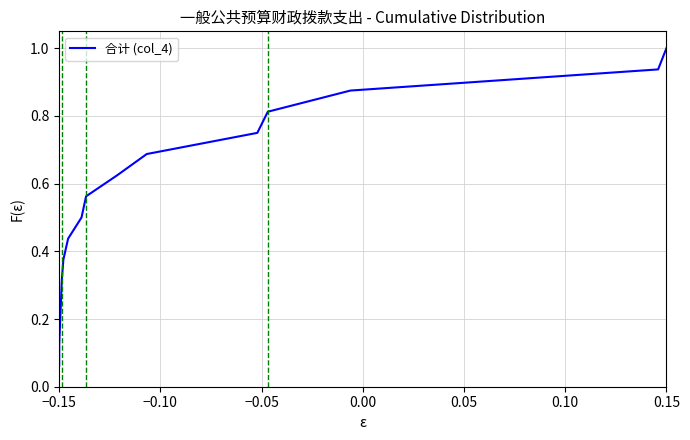

What is the maximum value shown in the chart?

1.0